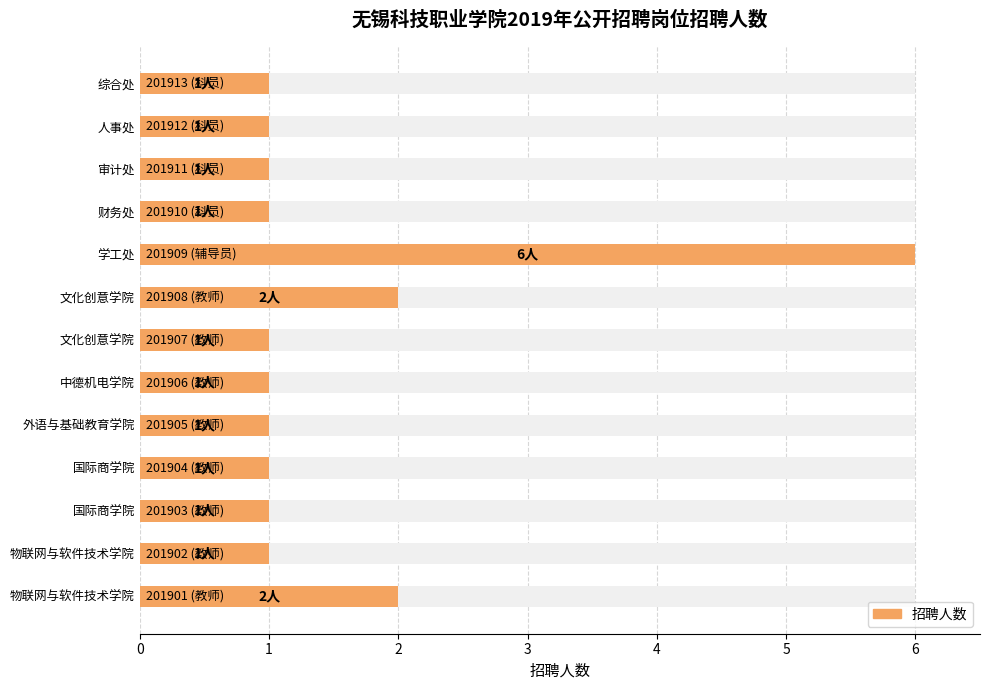

Reading right to left, list all the values displayed in this chart.

1	1	1	1	6	2	1	1	1	1	1	1	2